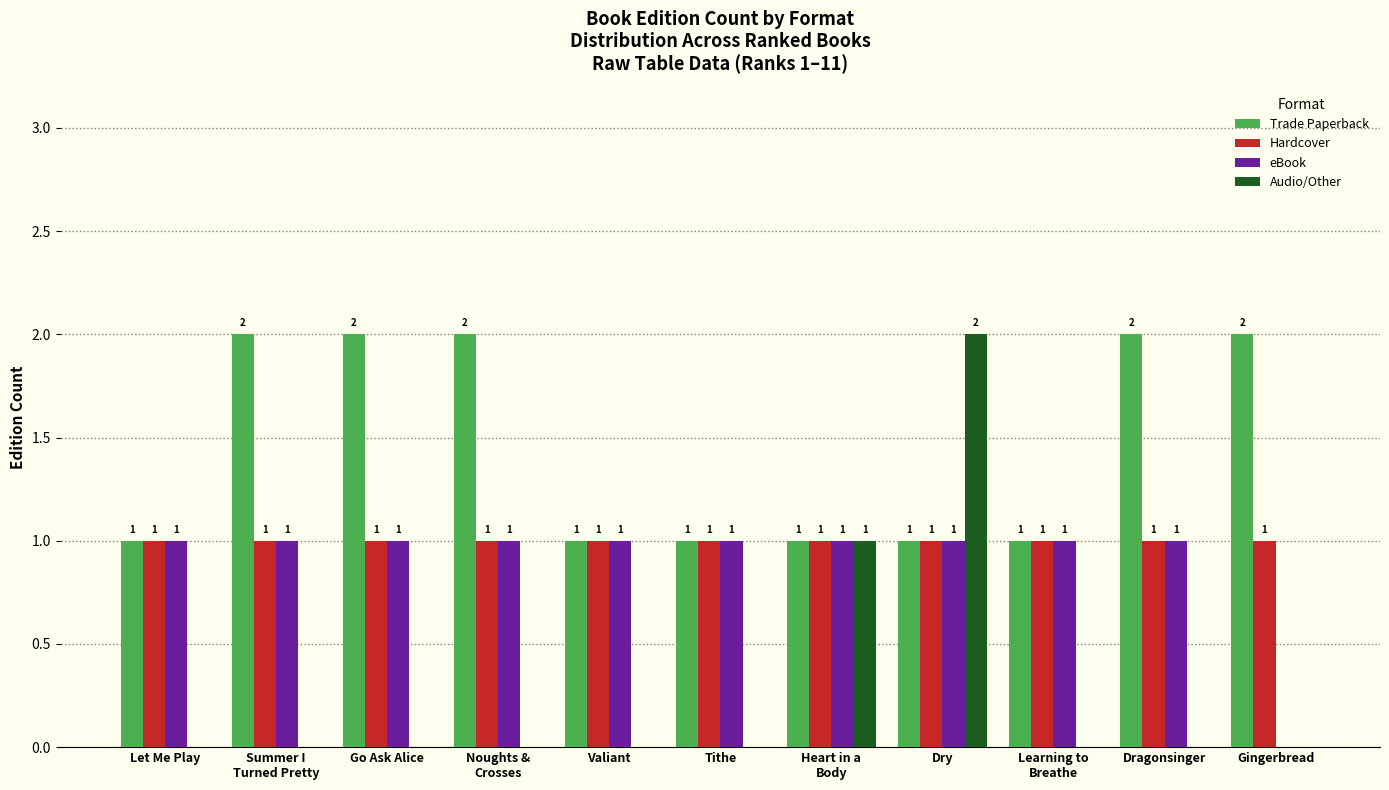

At which category is the sum across all series the highest?

Dry